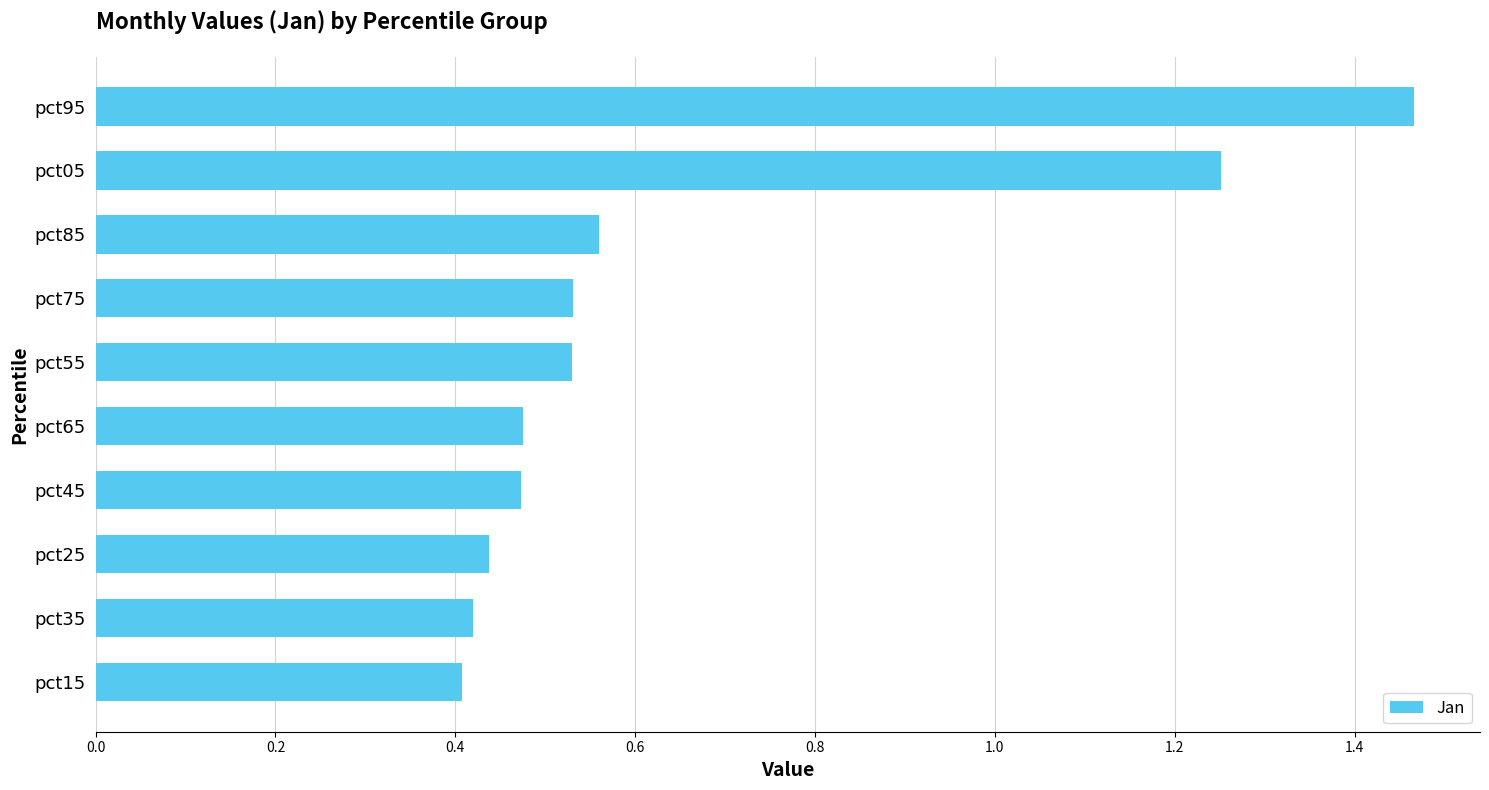

Between pct85 and pct15, which is larger?

pct85